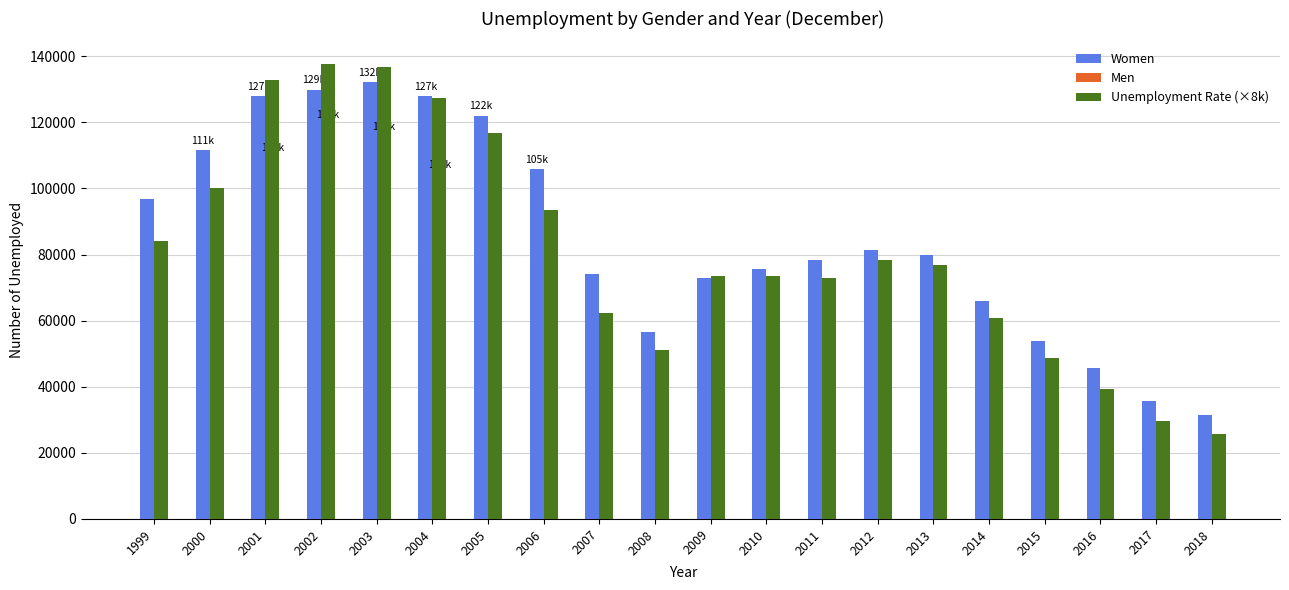

What is the maximum value shown in the chart?

137600